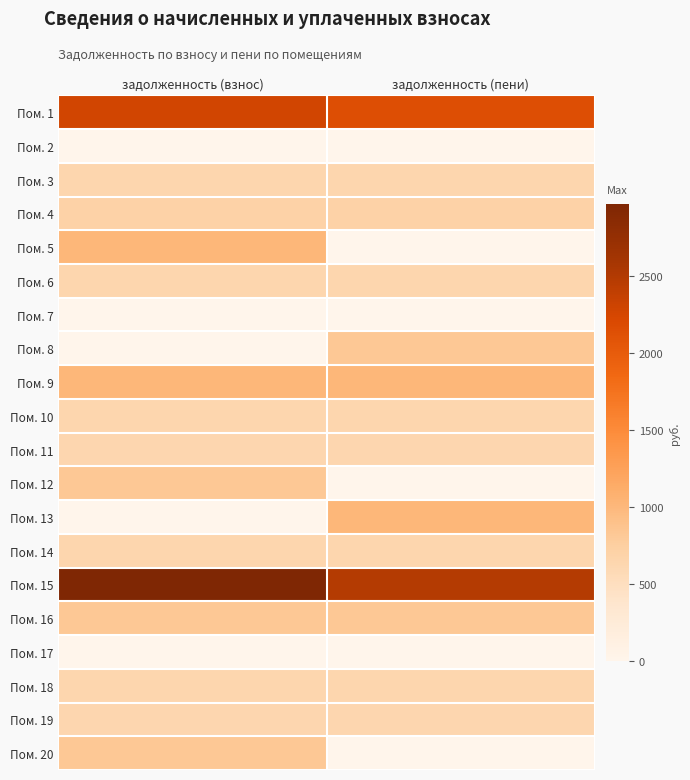

Reading left to right, transcribe all the data shown in this chart.

Пом. 1: задолженность (взнос)=2276.9	задолженность (пени)=2151.7
Пом. 2: задолженность (взнос)=5.0	задолженность (пени)=0.0
Пом. 3: задолженность (взнос)=640.9	задолженность (пени)=640.9
Пом. 4: задолженность (взнос)=699.2	задолженность (пени)=699.2
Пом. 5: задолженность (взнос)=1009.8	задолженность (пени)=0.0
Пом. 6: задолженность (взнос)=638.4	задолженность (пени)=638.4
Пом. 7: задолженность (взнос)=0.0	задолженность (пени)=0.0
Пом. 8: задолженность (взнос)=0.0	задолженность (пени)=828.4
Пом. 9: задолженность (взнос)=1009.8	задолженность (пени)=1009.8
Пом. 10: задолженность (взнос)=638.4	задолженность (пени)=638.4
Пом. 11: задолженность (взнос)=633.4	задолженность (пени)=633.4
Пом. 12: задолженность (взнос)=828.4	задолженность (пени)=0.0
Пом. 13: задолженность (взнос)=0.0	задолженность (пени)=1009.8
Пом. 14: задолженность (взнос)=638.4	задолженность (пени)=638.4
Пом. 15: задолженность (взнос)=2966.3	задолженность (пени)=2485.6
Пом. 16: задолженность (взнос)=828.4	задолженность (пени)=828.4
Пом. 17: задолженность (взнос)=0.0	задолженность (пени)=0.0
Пом. 18: задолженность (взнос)=638.4	задолженность (пени)=638.4
Пом. 19: задолженность (взнос)=633.4	задолженность (пени)=633.4
Пом. 20: задолженность (взнос)=828.4	задолженность (пени)=0.0